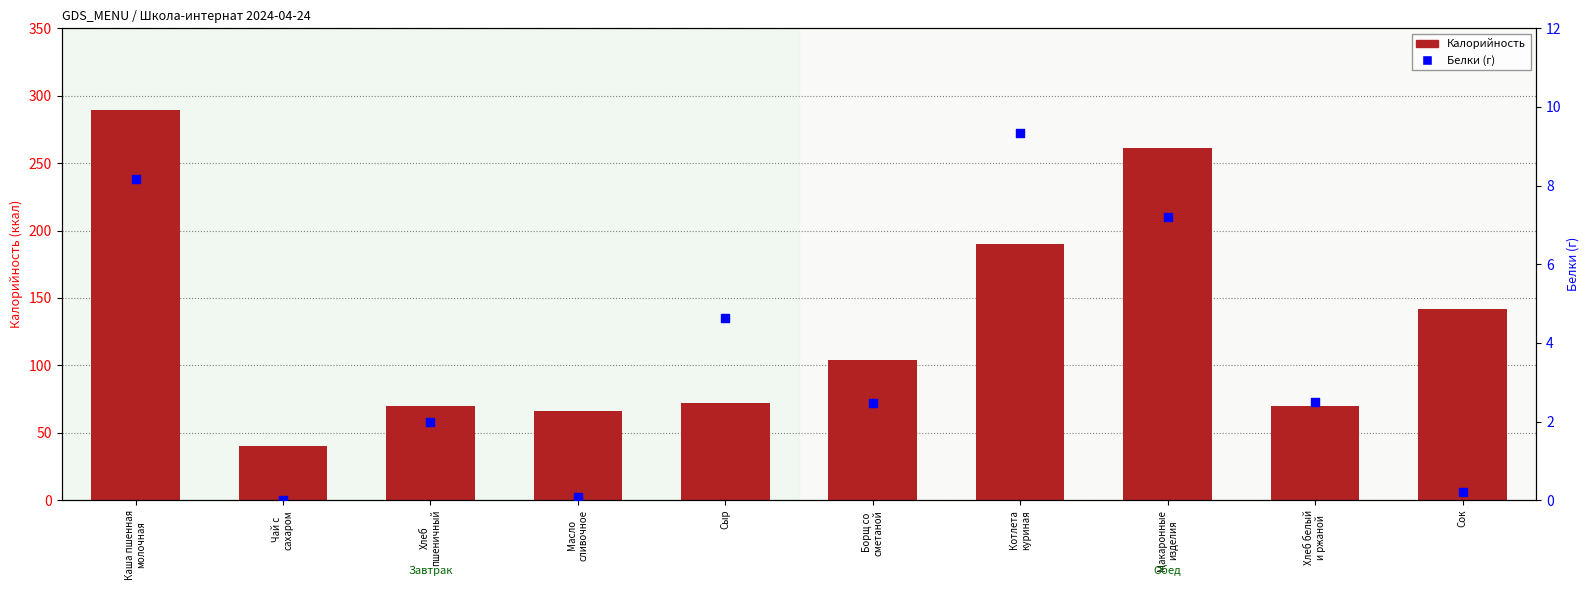

At which category is the sum across all series the highest?

Каша пшенная
молочная